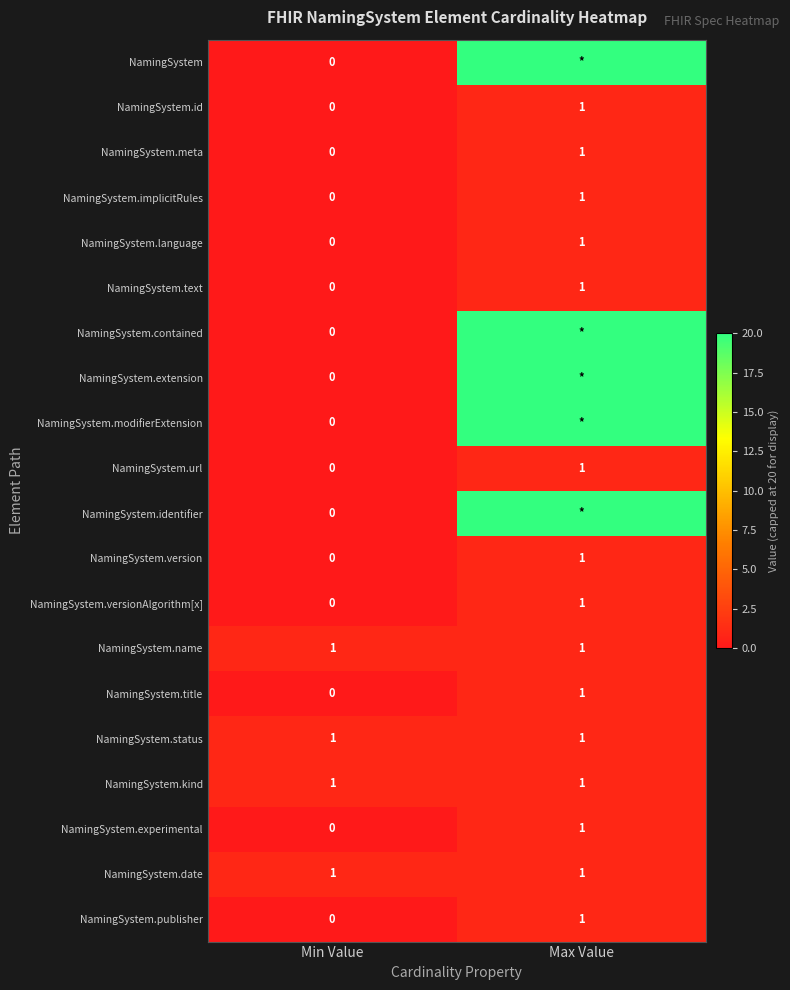

List the labels in order of NamingSystem.experimental value, smallest first.

Min Value, Max Value